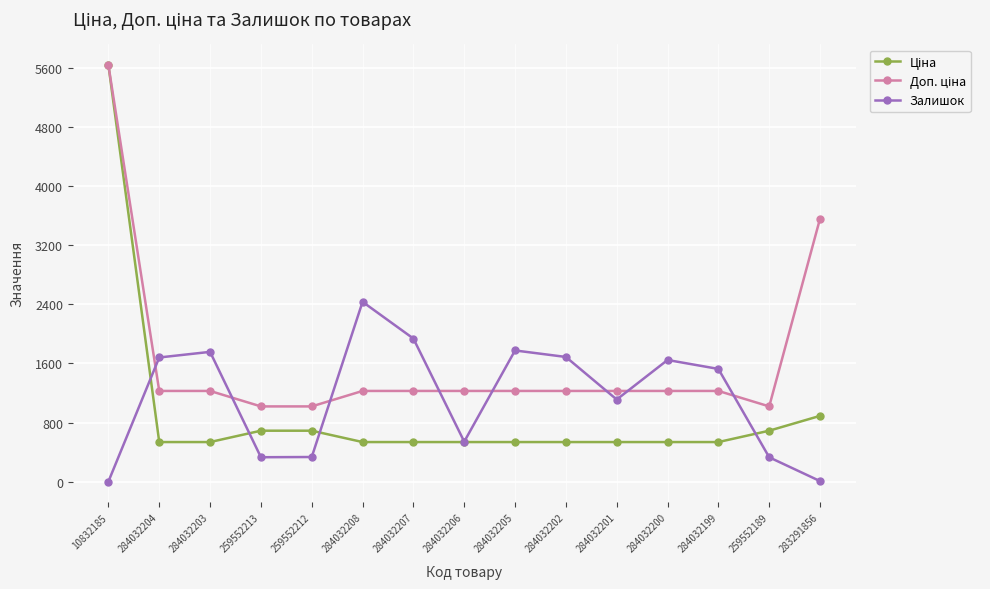

What is the greatest value displayed?

5636.0